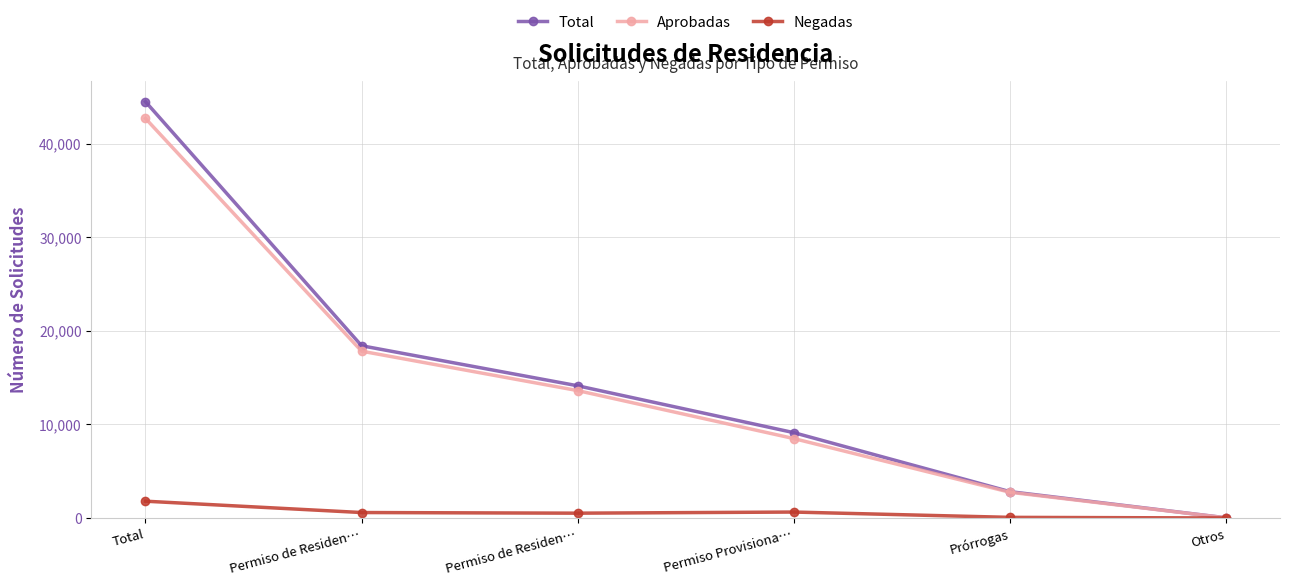

Count the number of categories in the chart.

6